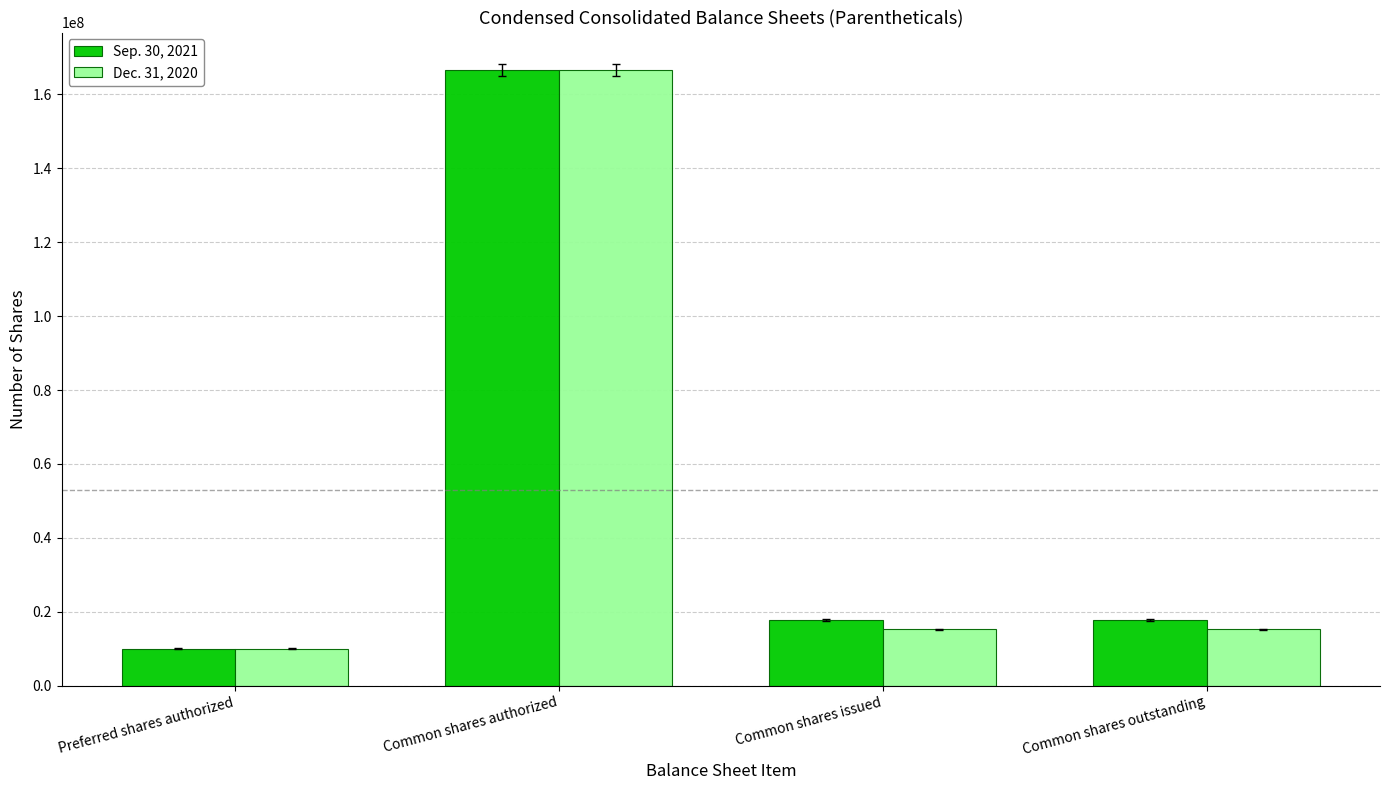

True or false: Dec. 31, 2020 has a value of 15223340 at Common shares outstanding.

True